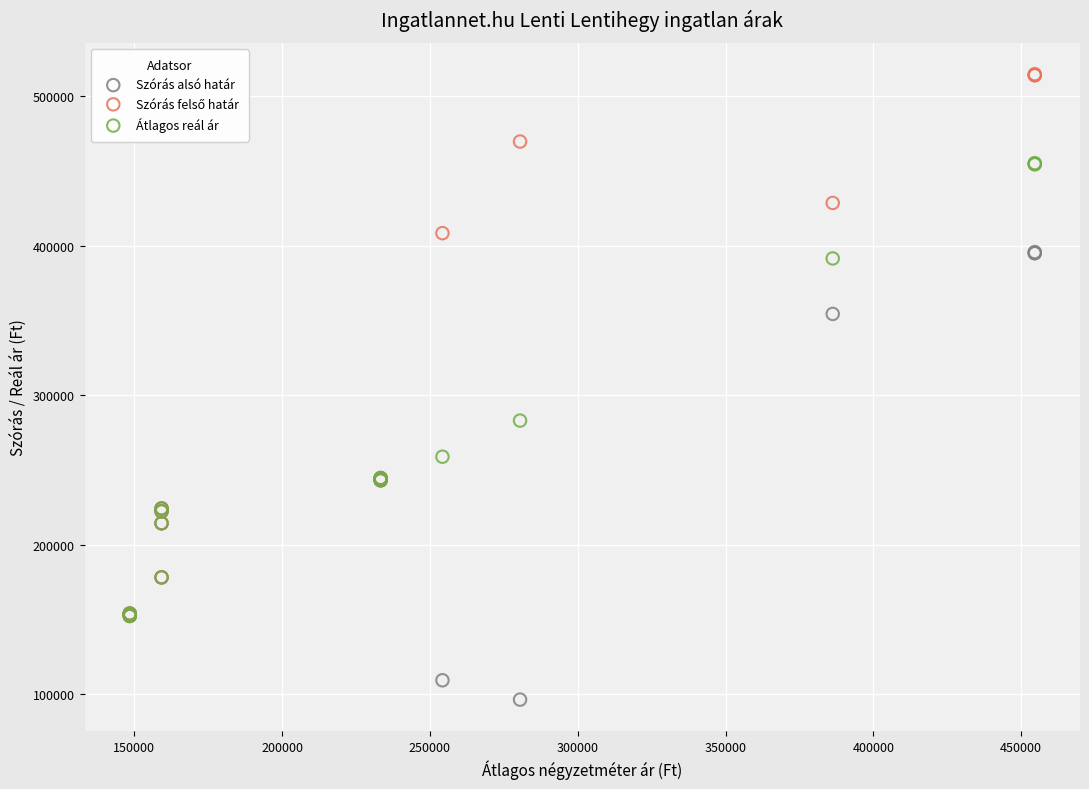

Across all series, what Y value is closest to 305529?

282990